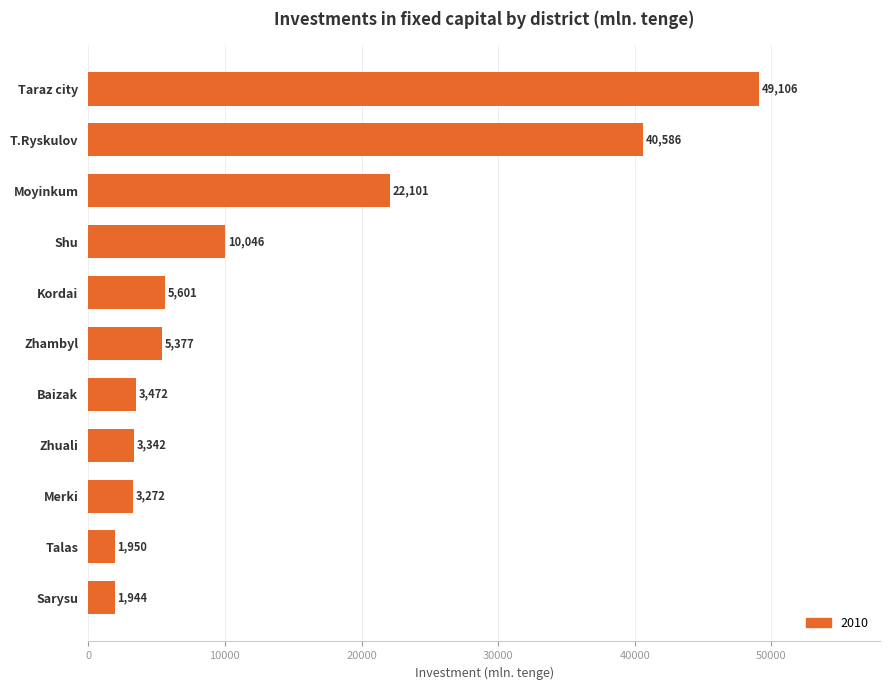

What is the maximum value shown in the chart?

49106